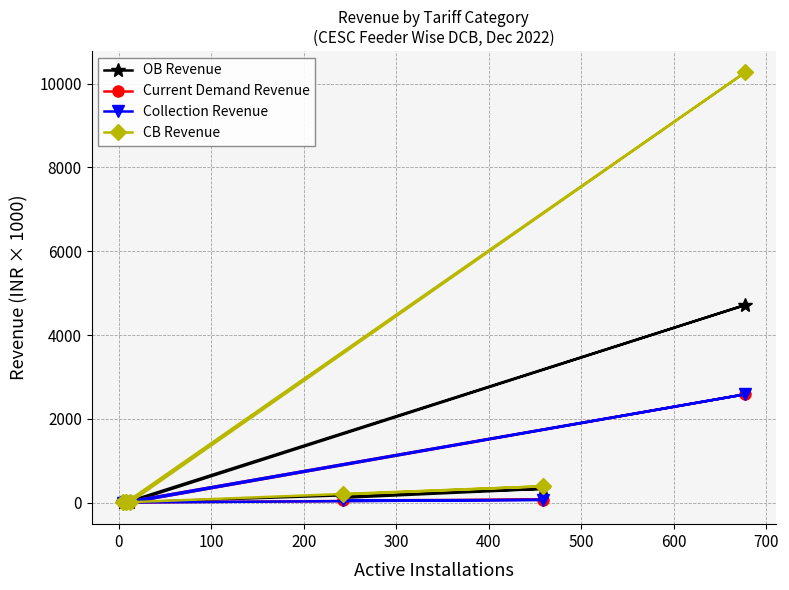

What is the maximum value for CB Revenue?

10265.0